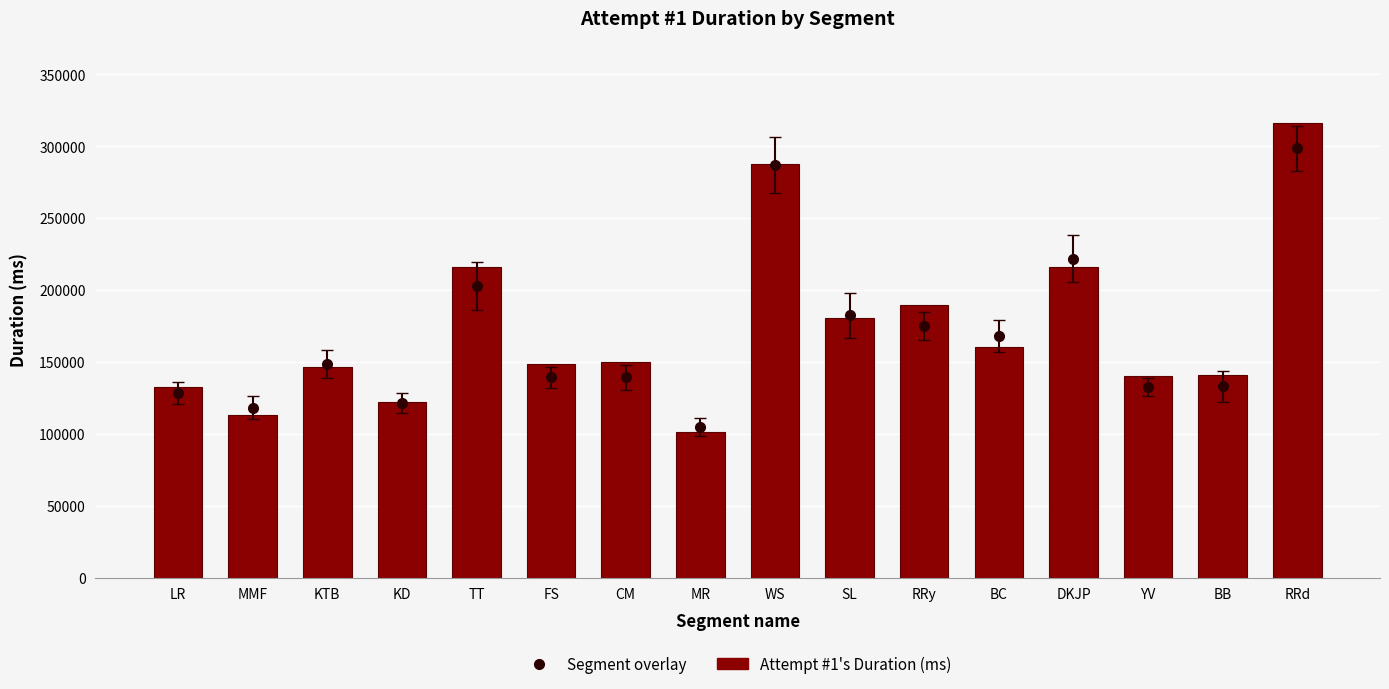

List the labels in order of value, smallest first.

MR, MMF, KD, LR, YV, BB, KTB, FS, CM, BC, SL, RRy, DKJP, TT, WS, RRd